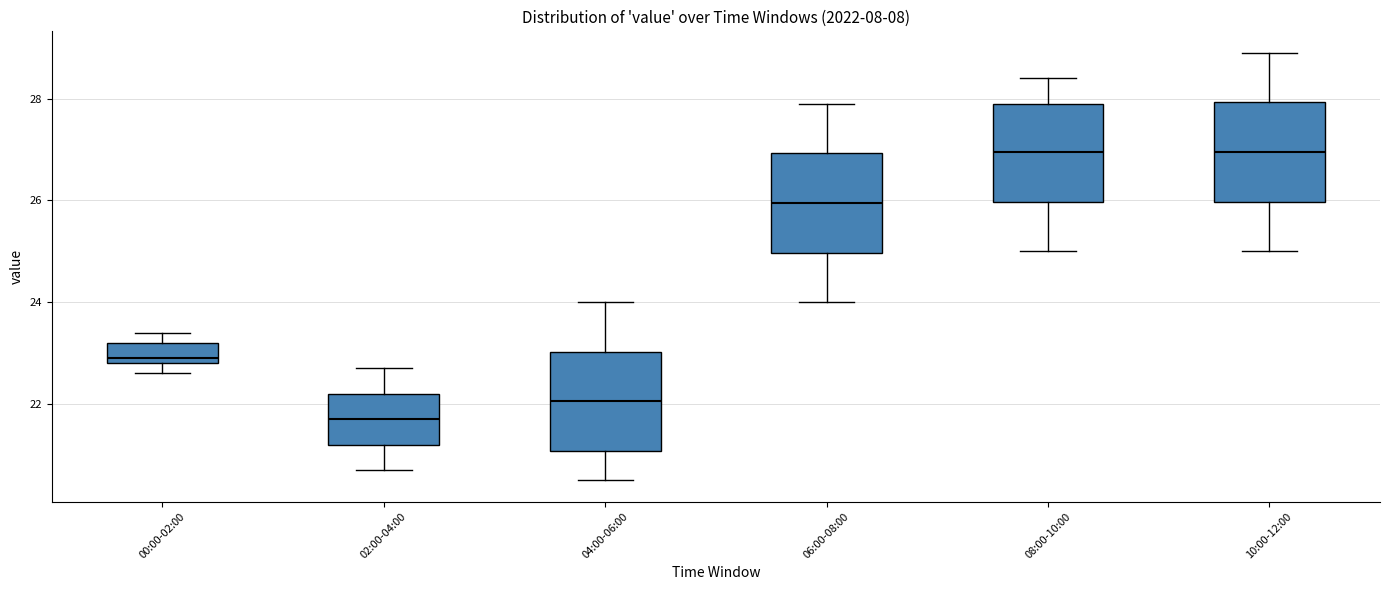

Where does the median line of the box for 00:00-02:00 sit on the y-axis? The values are not printed on the chart, so give them approximately, as read against the axis.

23.0